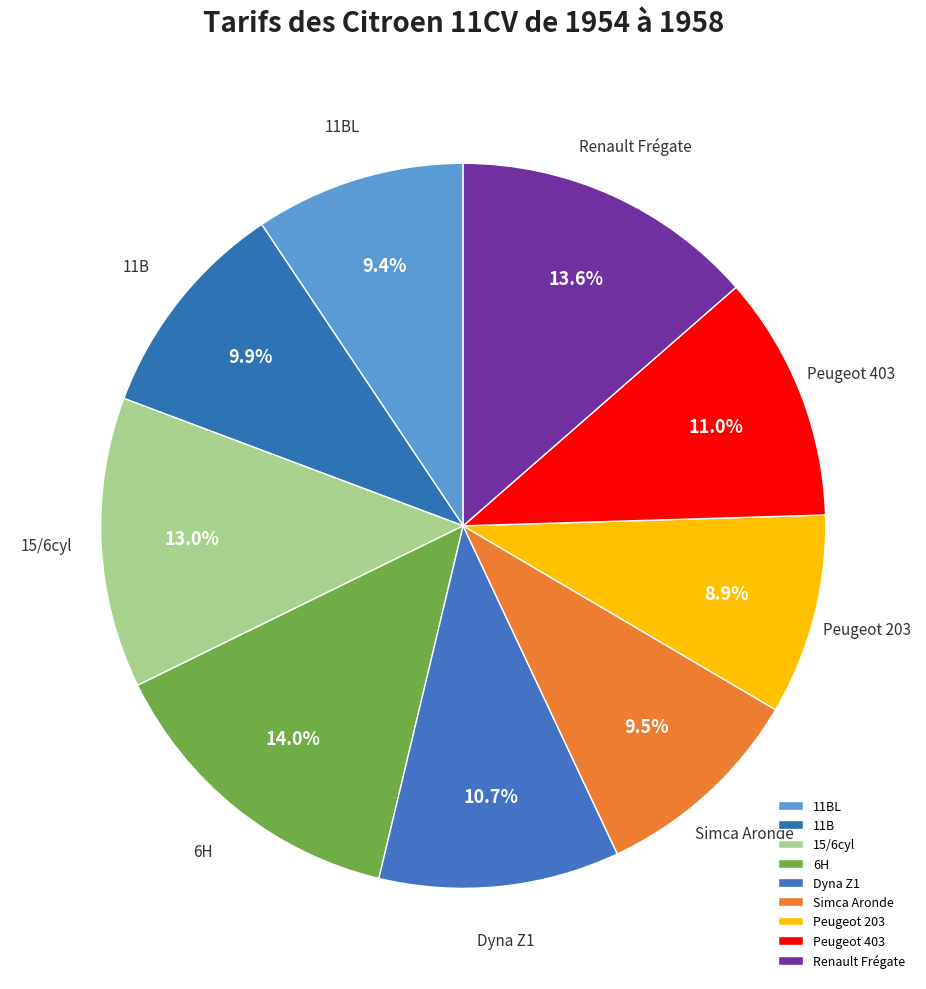

Is there any slice that represents more than half of the pie?

No